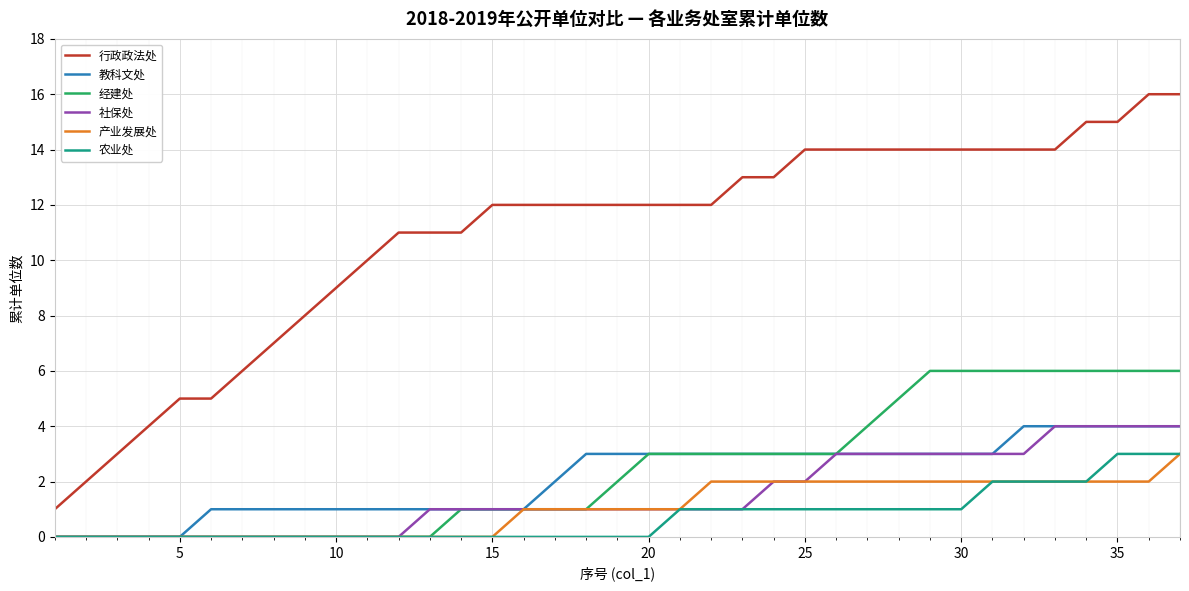

What is the greatest value displayed?

16